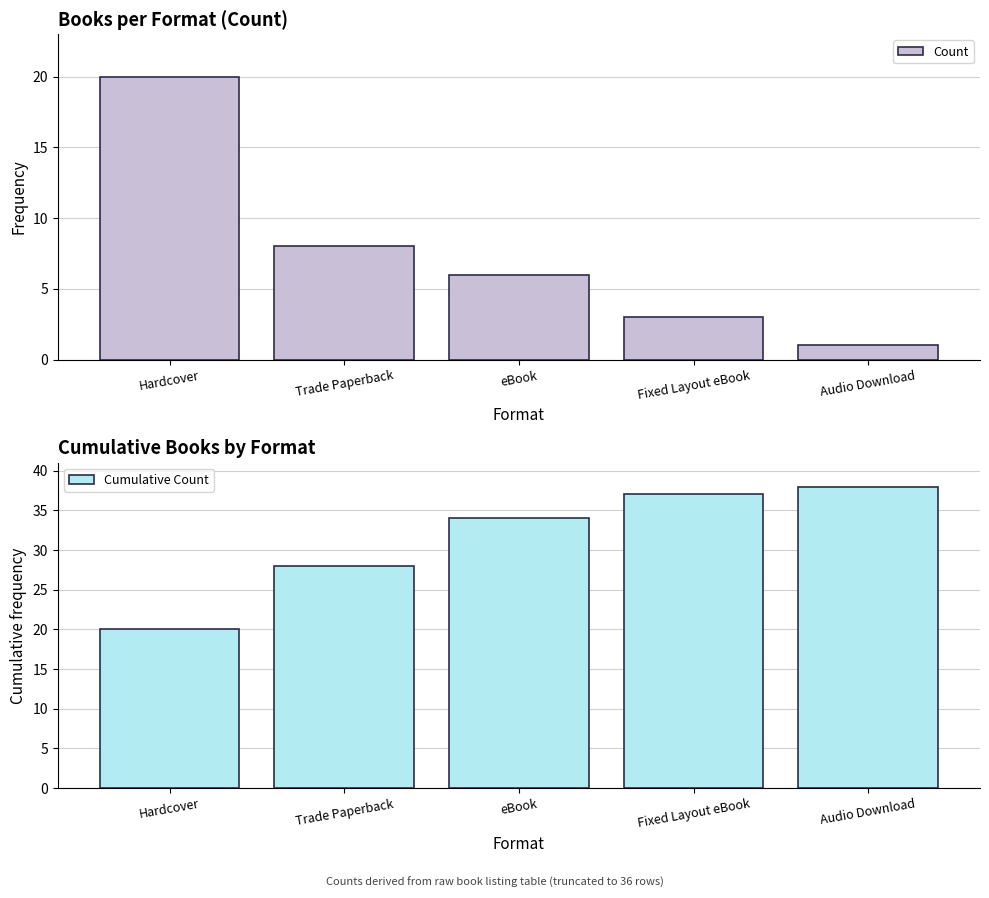

At Audio Download, list the series in order from largest to smallest.

Cumulative Count, Count